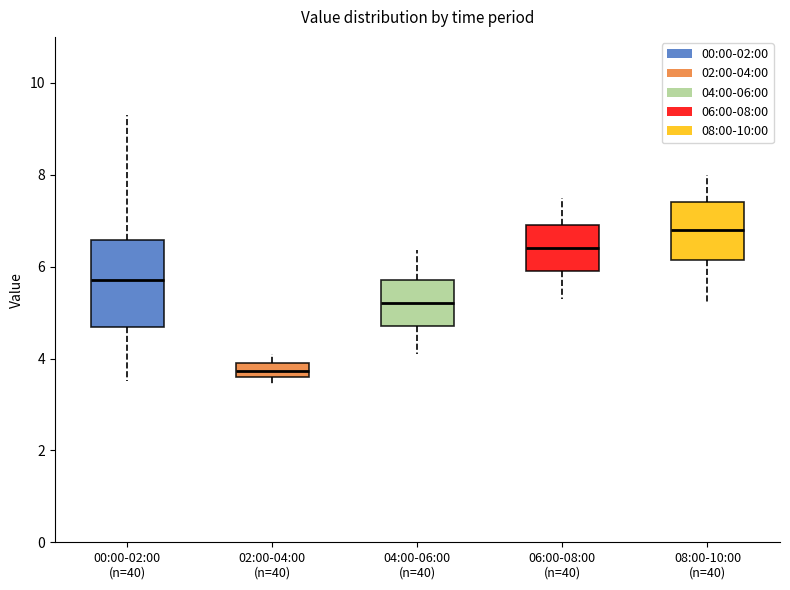

Which box's median line is the highest?

08:00-10:00 (n=40)